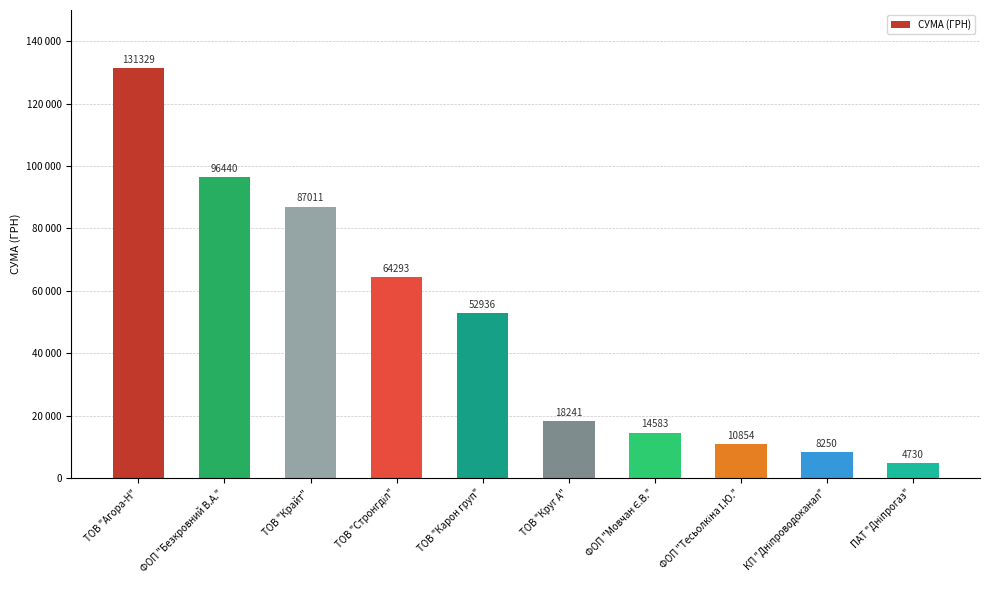

Is it true that the value at ПАТ "Дніпрогаз" is 4730.0?

True